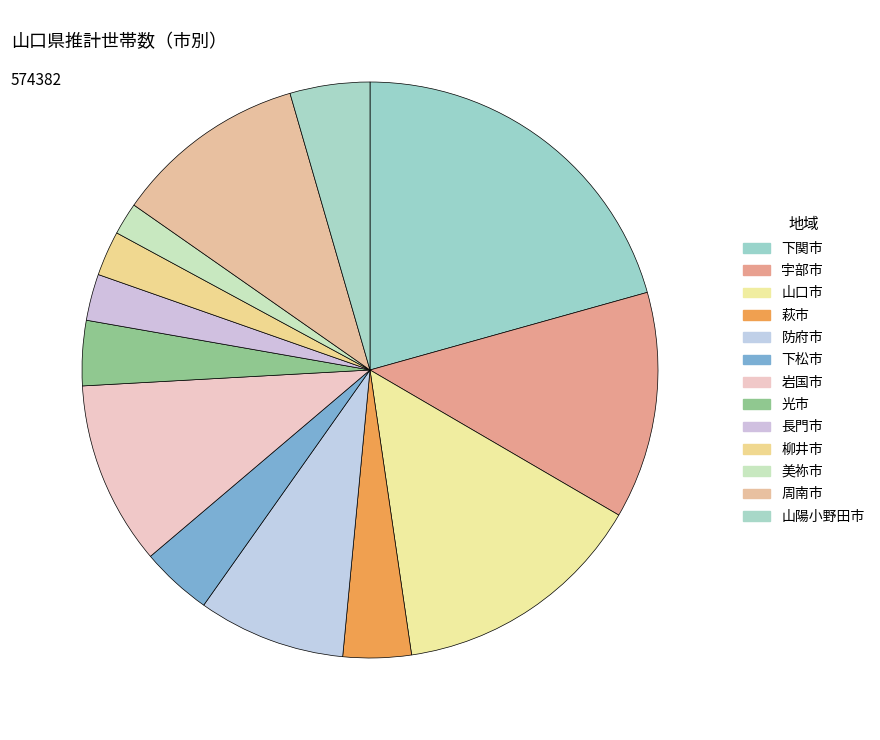

Is there any slice that represents more than half of the pie?

No